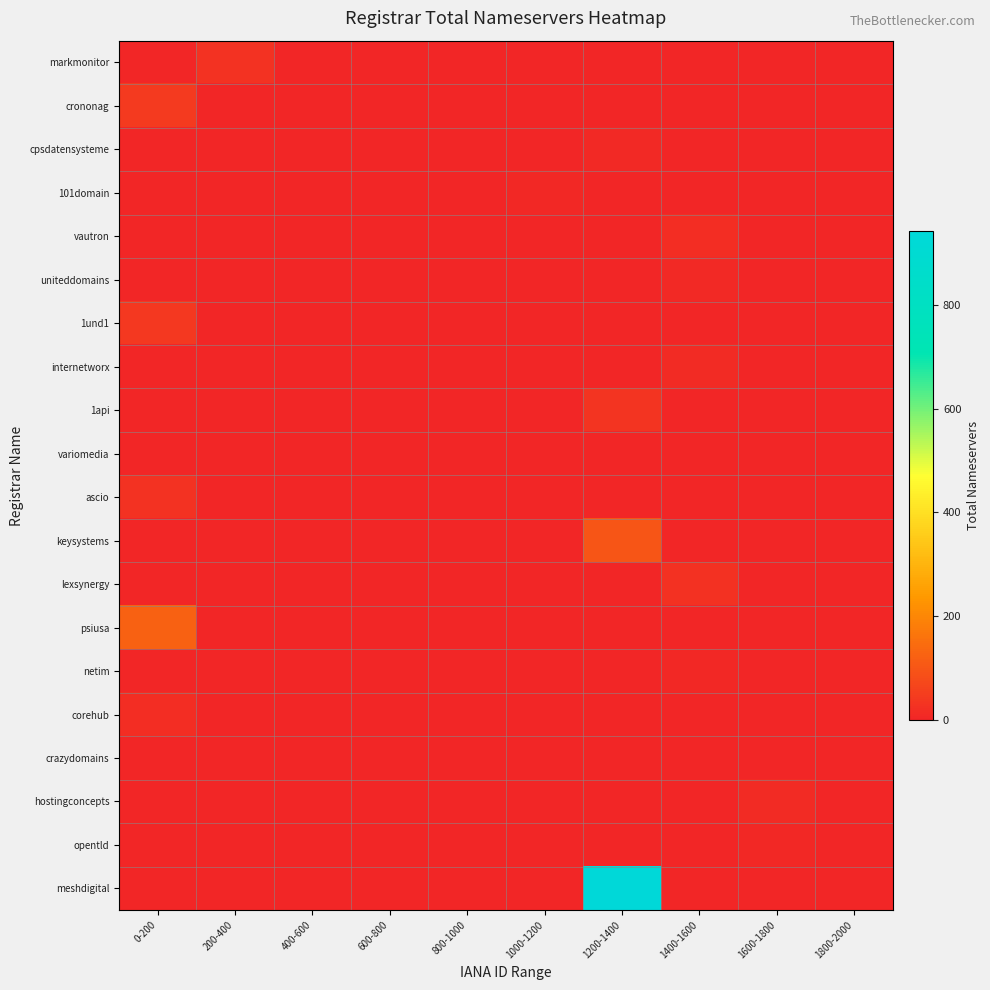

At how many categories does at least one series exceed 858?

1